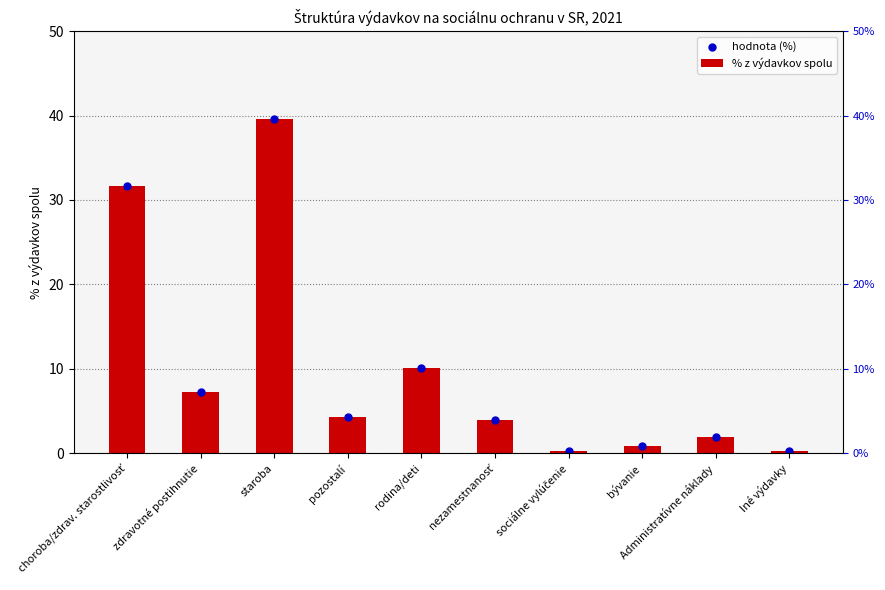

Which series has the largest total across all categories?

% z výdavkov spolu